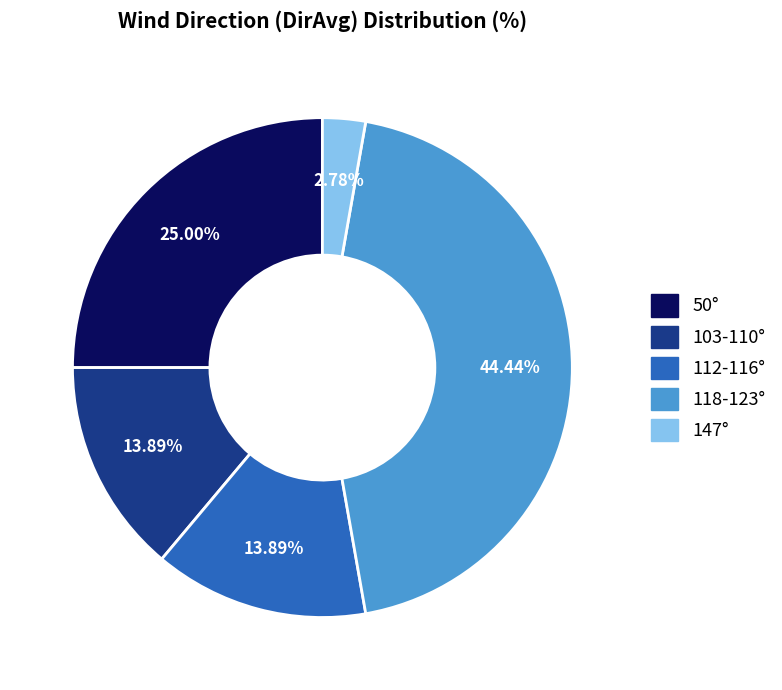

Does 50° represent more than half of the total?

No